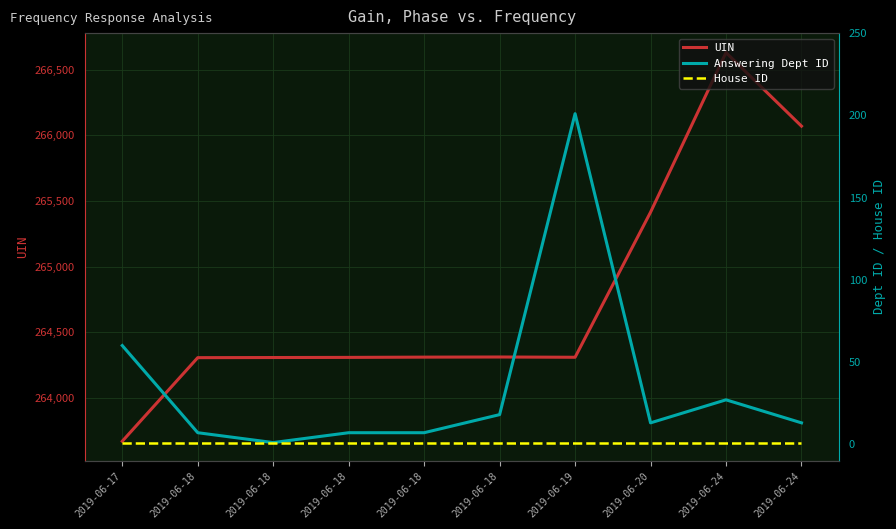

True or false: House ID has more than 2 points higher than both neighbors.

False